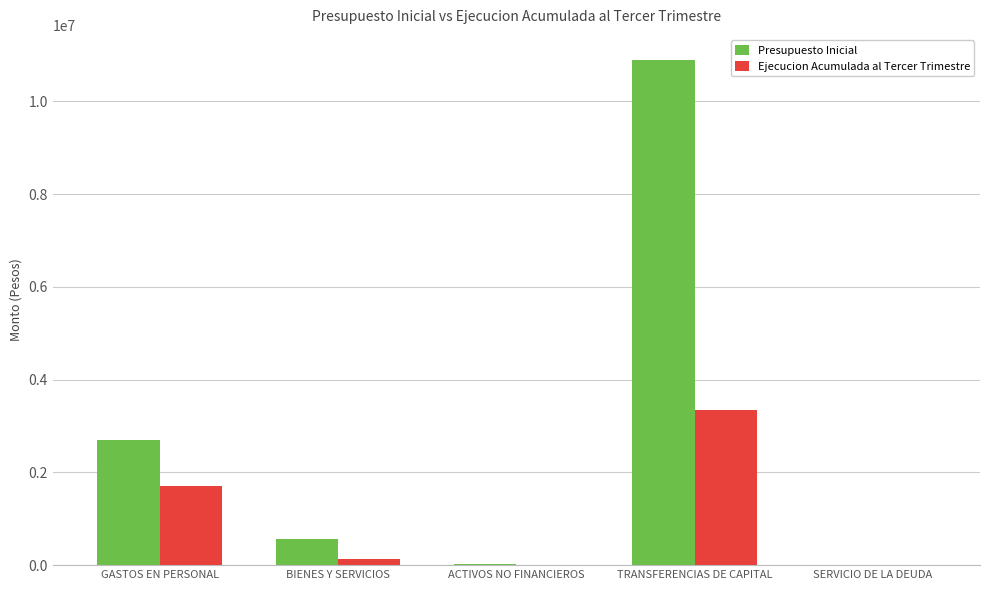

Which series changed the most between ACTIVOS NO FINANCIEROS and TRANSFERENCIAS DE CAPITAL?

Presupuesto Inicial